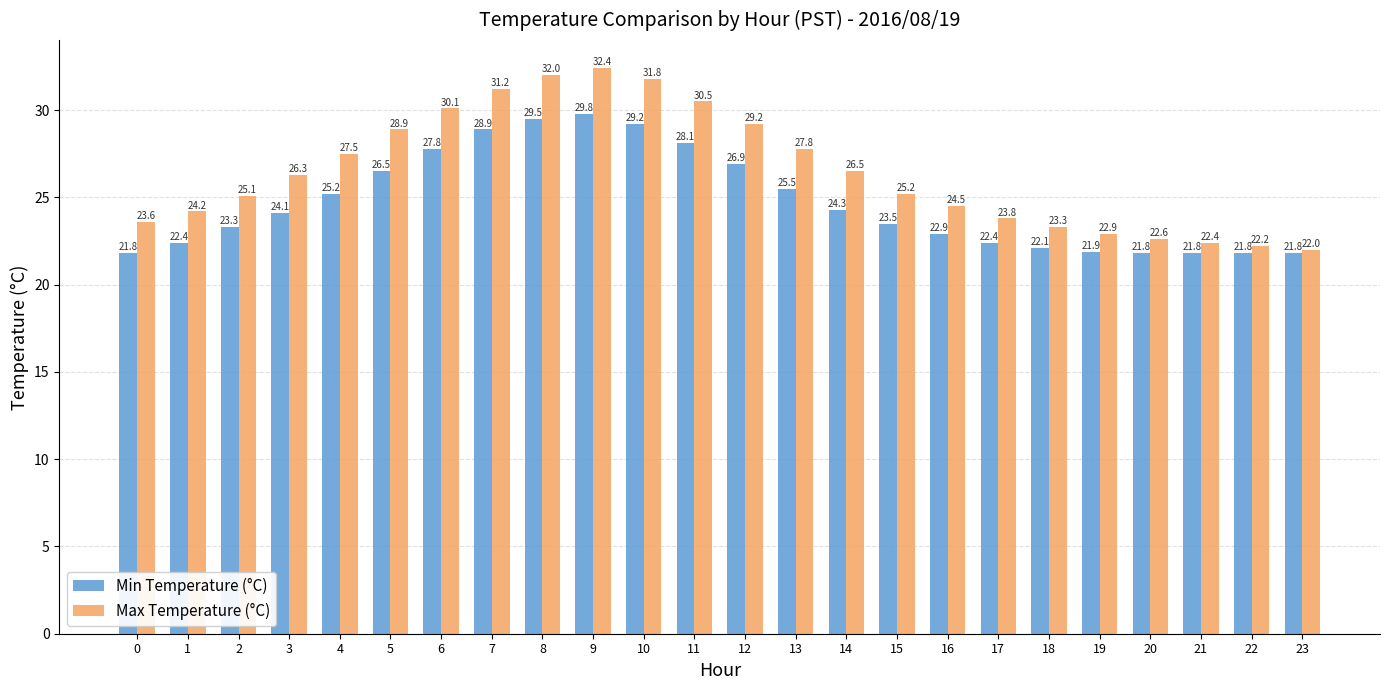

How many data points in Min Temperature (°C) are less than 24?

12